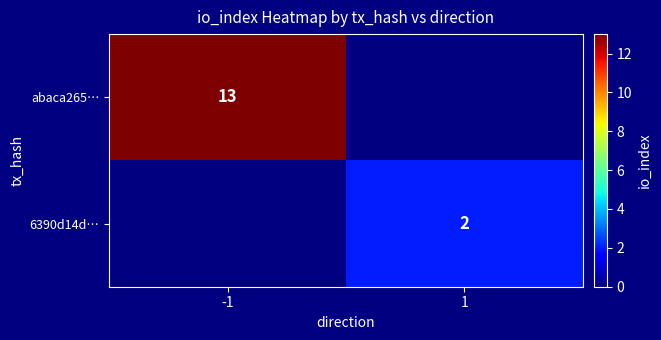

At which category is the sum across all series the highest?

-1